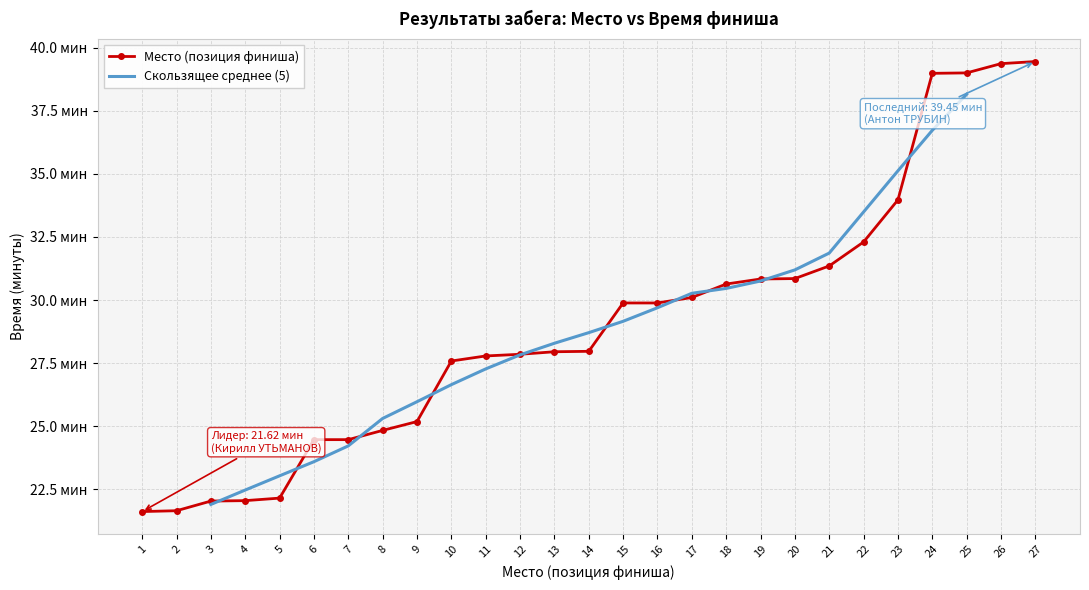

Where does the data first go above 14?

15